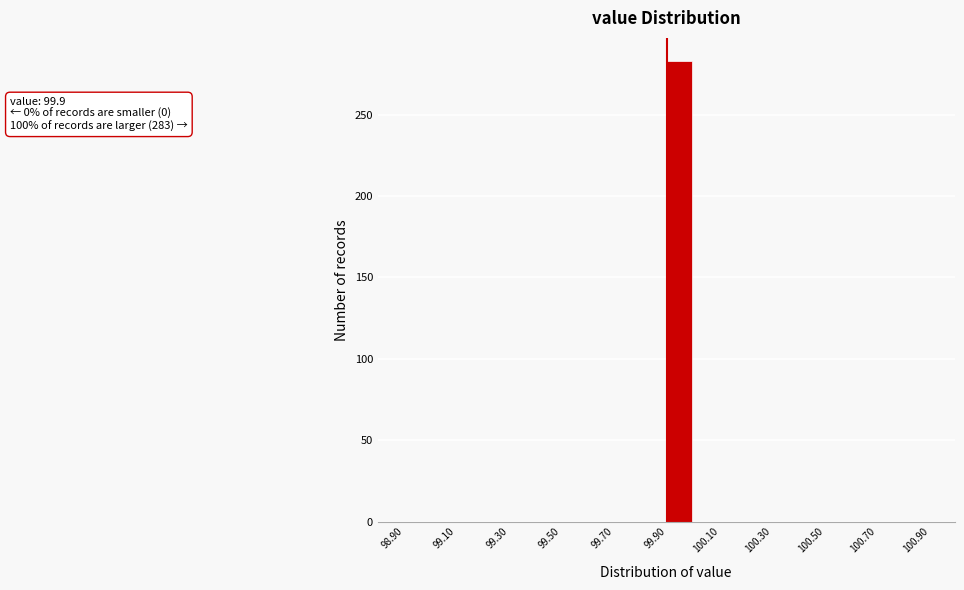

Which range on the x-axis has the tallest bar?

99.9 to 100.0